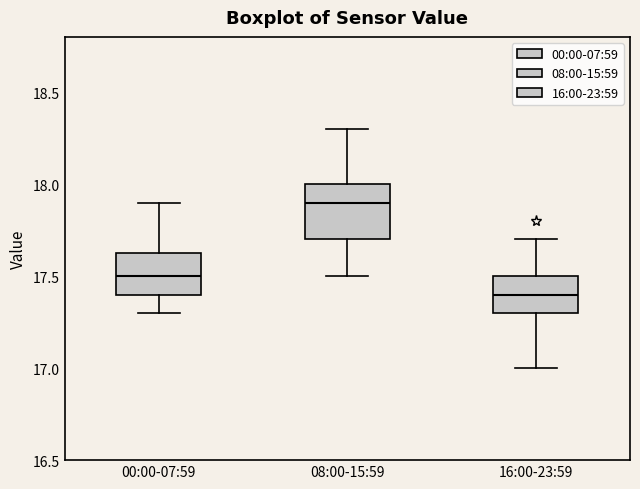

Reading left to right, transcribe this box plot: for each box, give where its median line is, the range the box spans, and where its two whiskers end, as read against the y-axis. The values are not printed on the chart, so give them approximately, as read against the axis.

00:00-07:59: median 17.50, box 17.40 to 17.65, whiskers 17.30 to 17.90
08:00-15:59: median 17.90, box 17.70 to 18.00, whiskers 17.50 to 18.30
16:00-23:59: median 17.40, box 17.30 to 17.50, whiskers 17.00 to 17.70